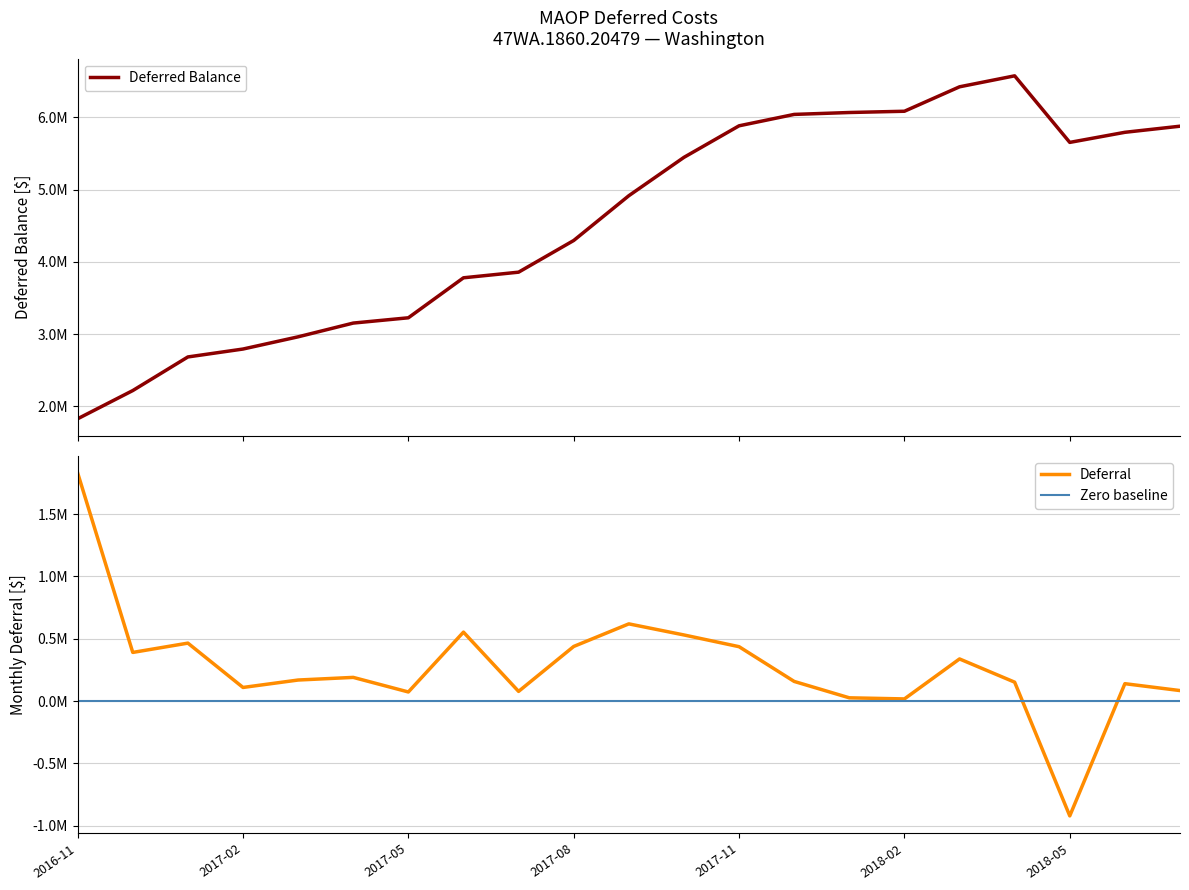

True or false: Deferred Balance and Deferral cross at least once.

False